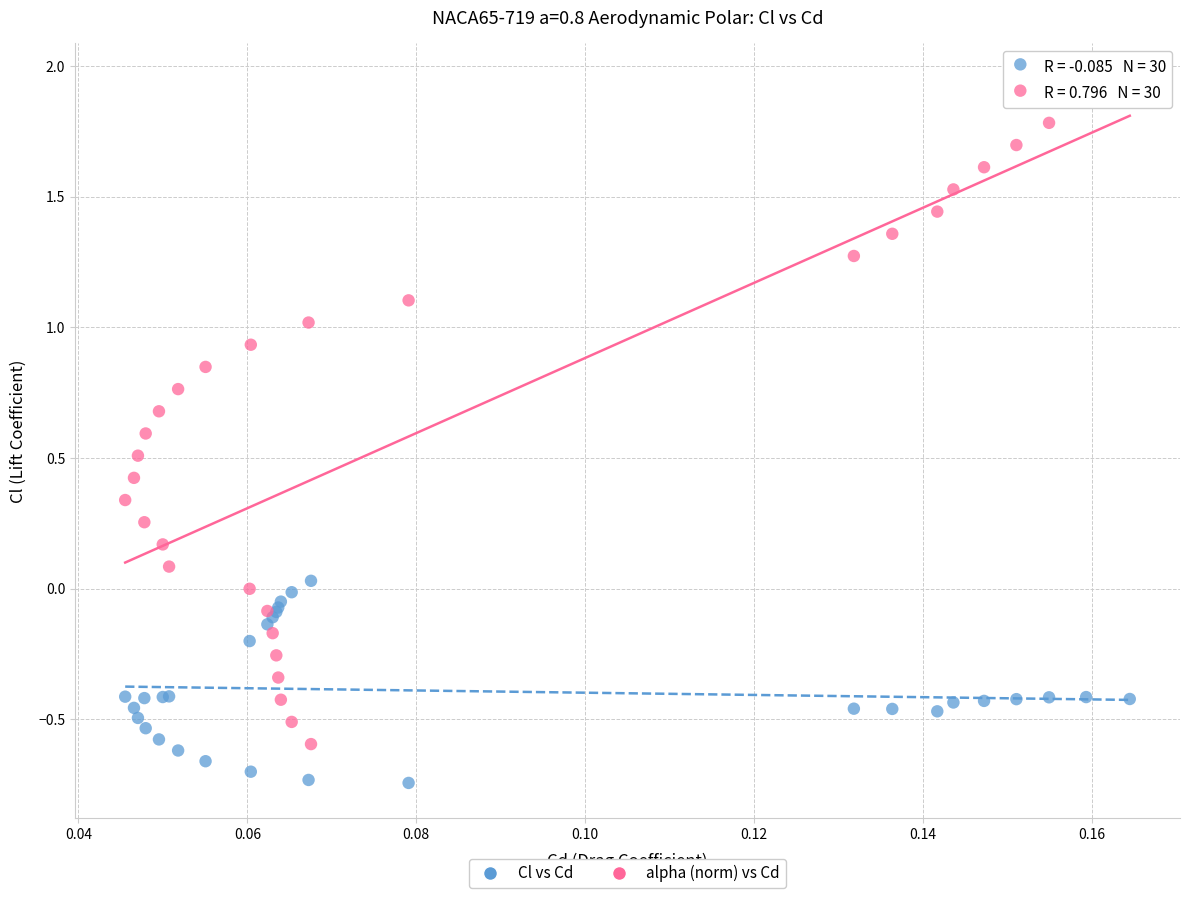

Which series has the largest Y range (max minus min)?

alpha (norm) vs Cd